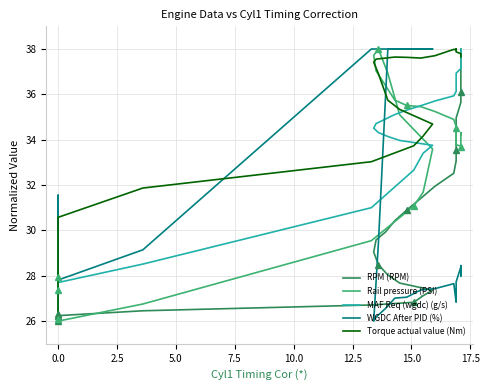

In WGDC After PID (%), how many points are lower than both neighbors (excluding endpoints)?

5